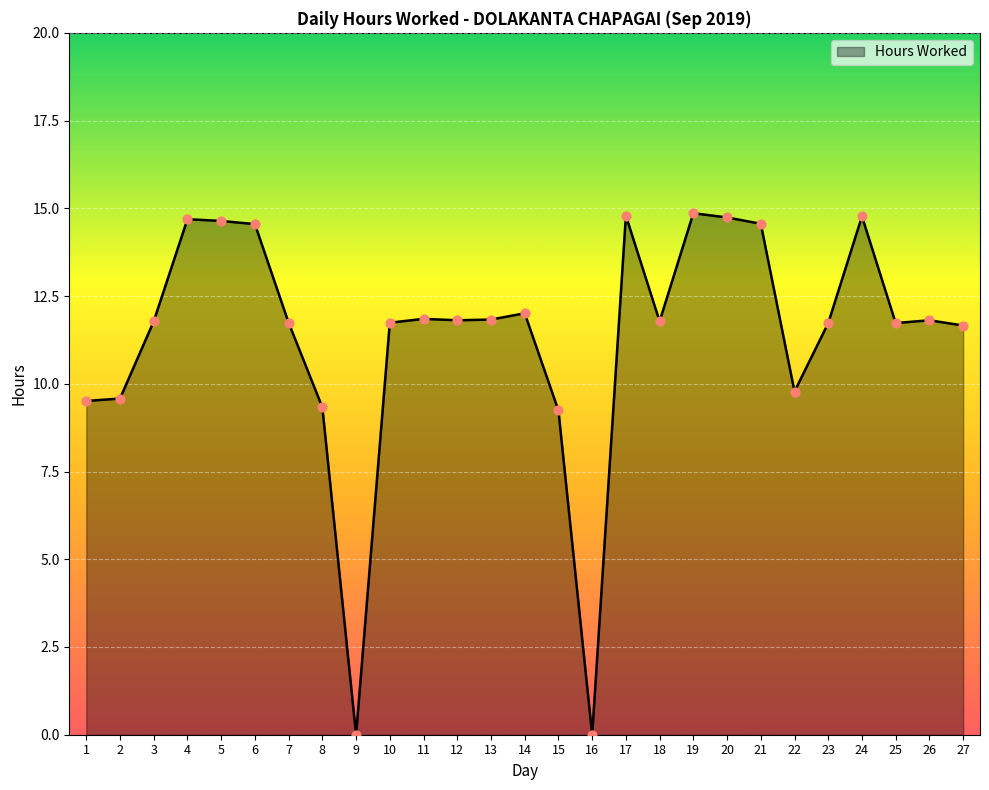

What is the ratio of the value at 11 to the value at 15?

1.3